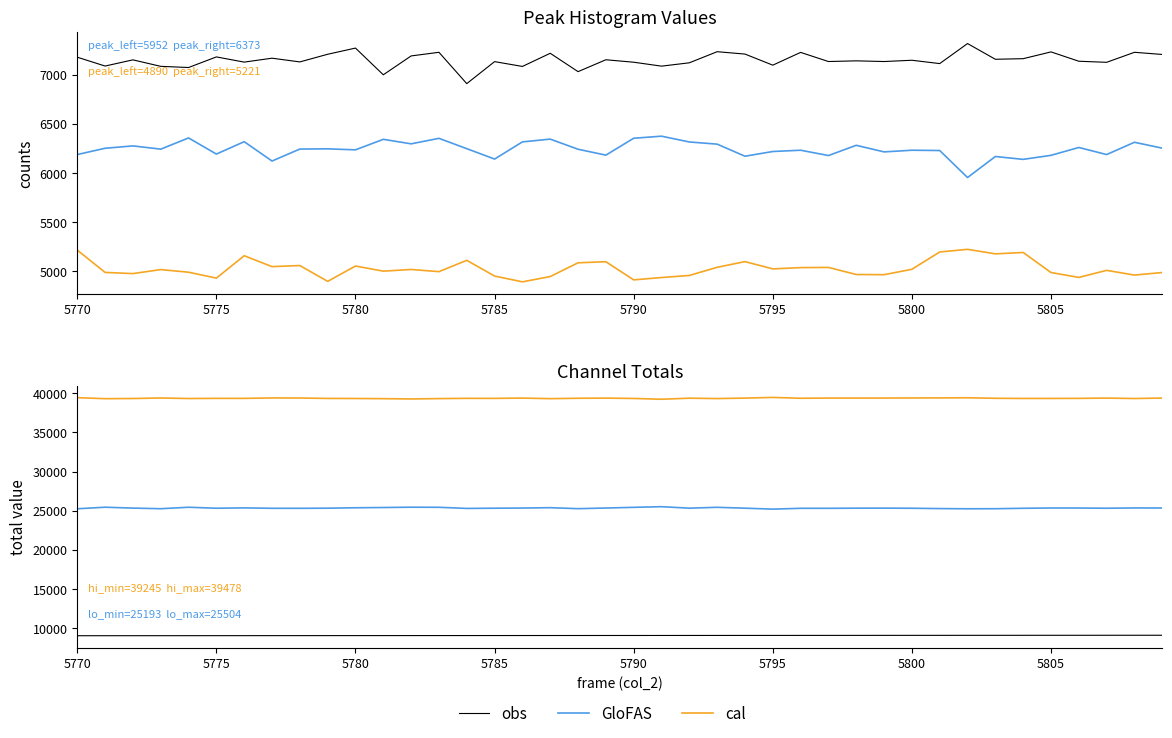

Read the obs value at 5775.

9002.8